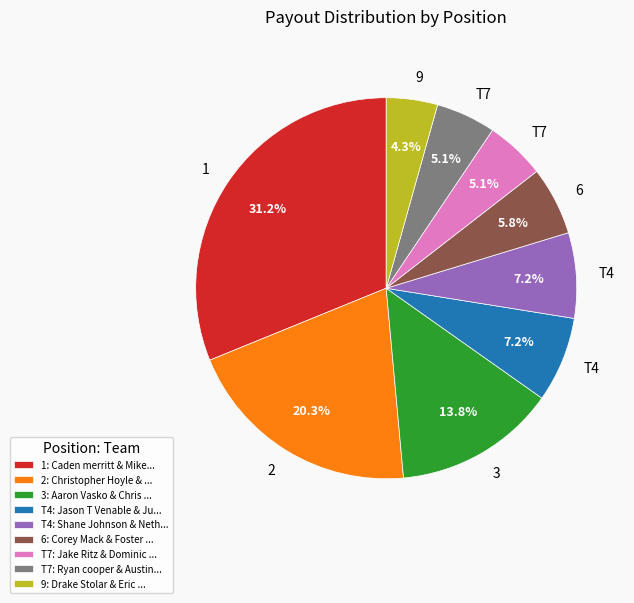

Between 2: Christopher Hoyle & ... and T7: Ryan cooper & Austin..., which is larger?

2: Christopher Hoyle & ...